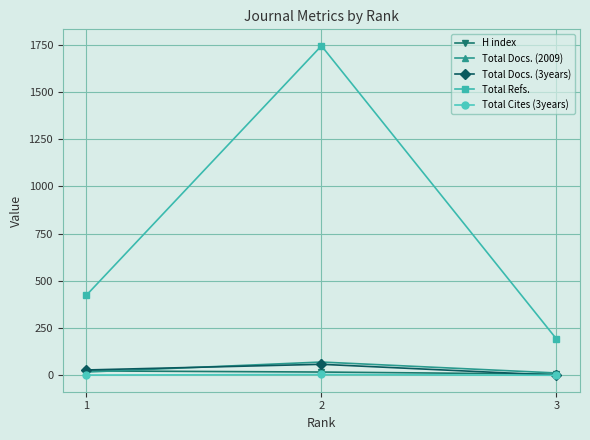

How many values in the Total Cites (3years) series are below 1?

1